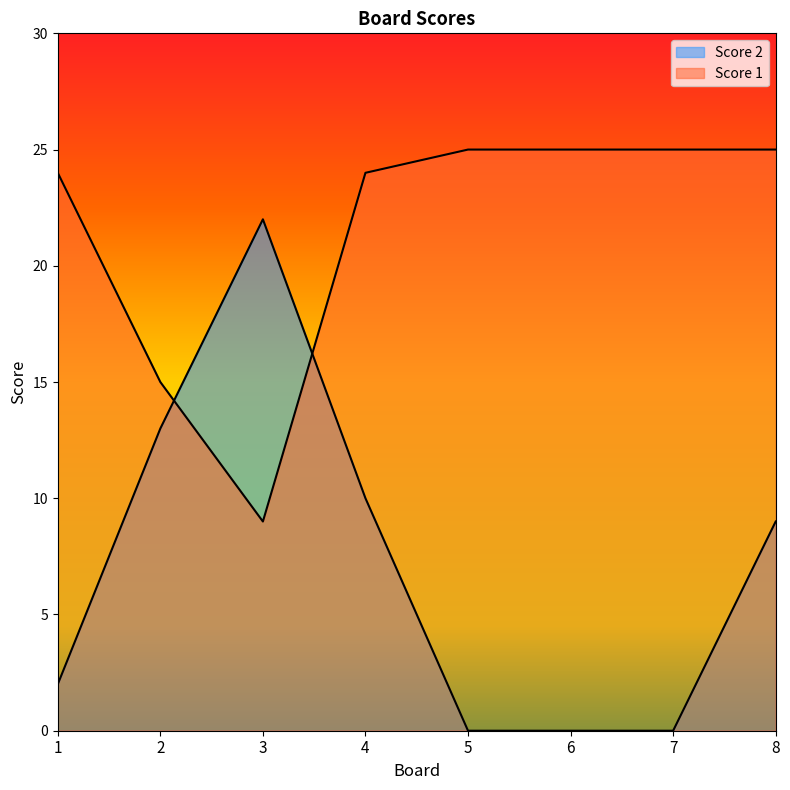

Count the number of data series in this chart.

2